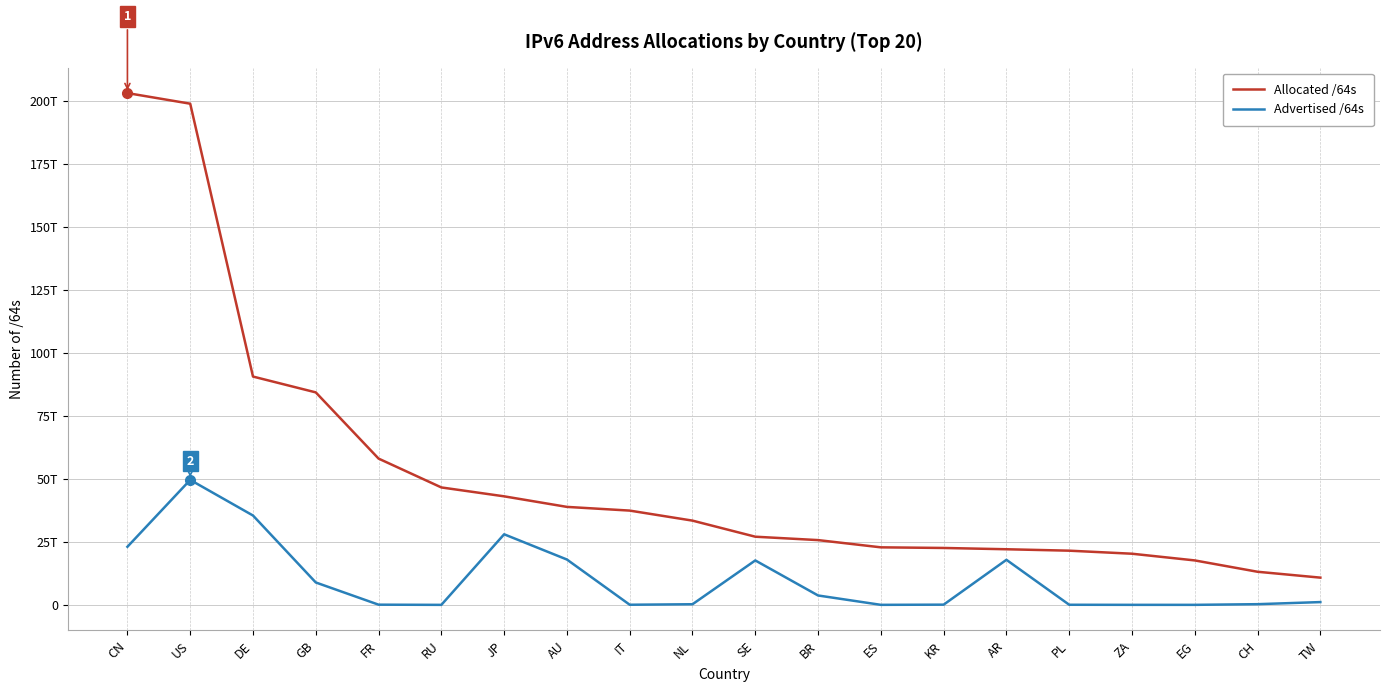

Which series changed the most between IT and PL?

Allocated /64s